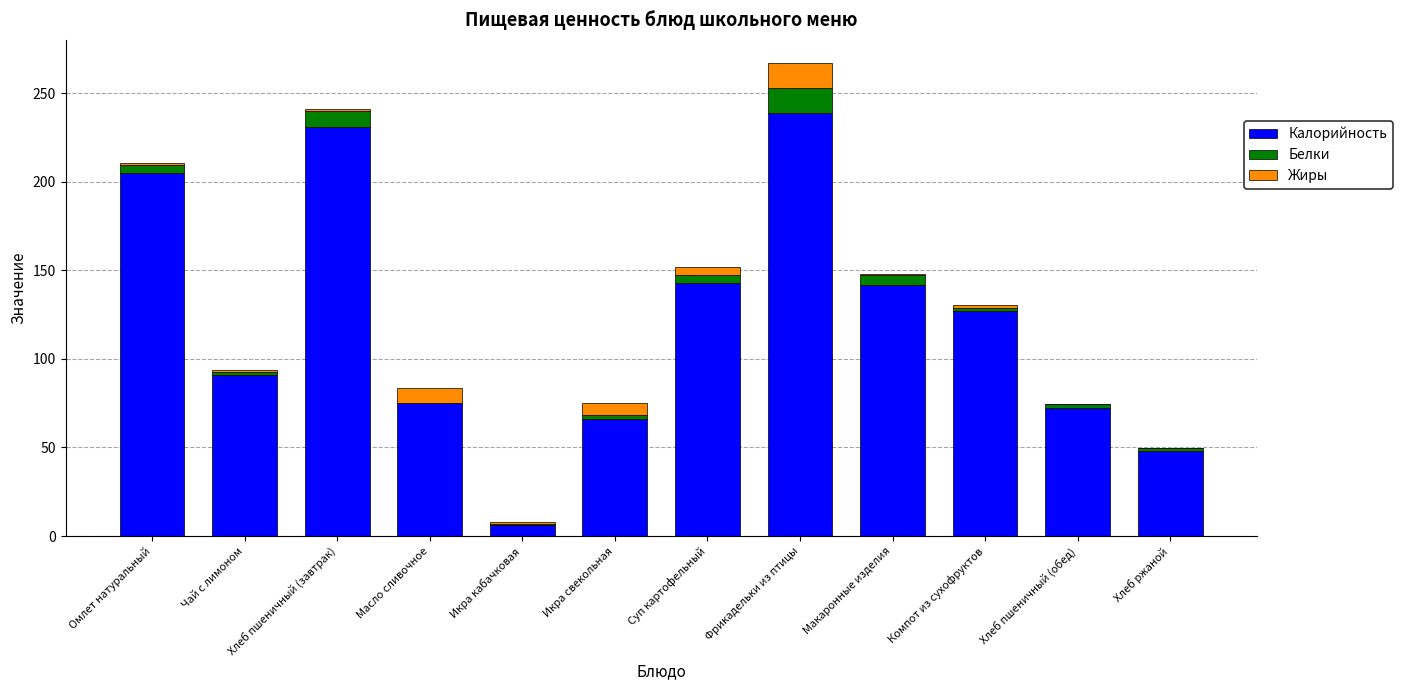

The Калорийность series shows 348.6 at Омлет натуральный. True or false?

False